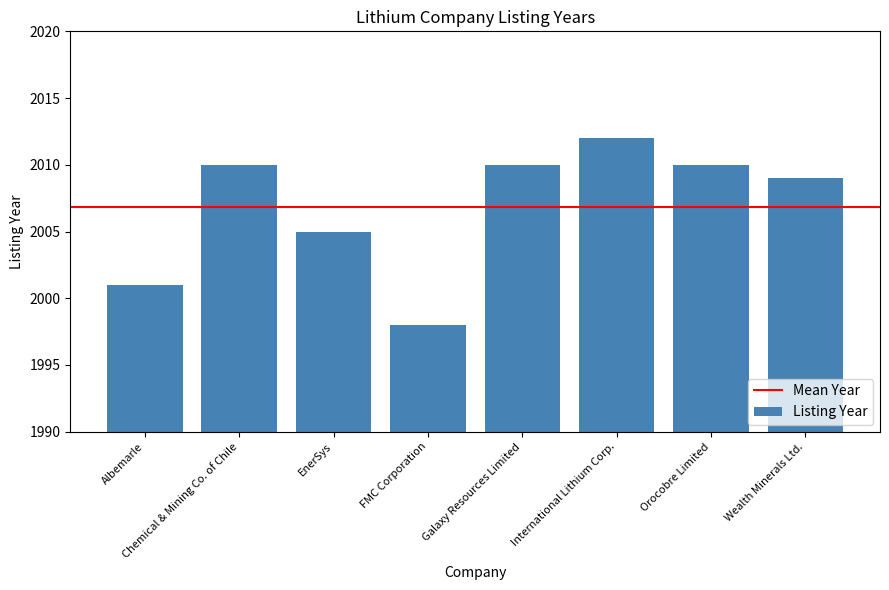

Reading left to right, transcribe all the data shown in this chart.

Albemarle=2001	Chemical & Mining Co. of Chile=2010	EnerSys=2005	FMC Corporation=1998	Galaxy Resources Limited=2010	International Lithium Corp.=2012	Orocobre Limited=2010	Wealth Minerals Ltd.=2009